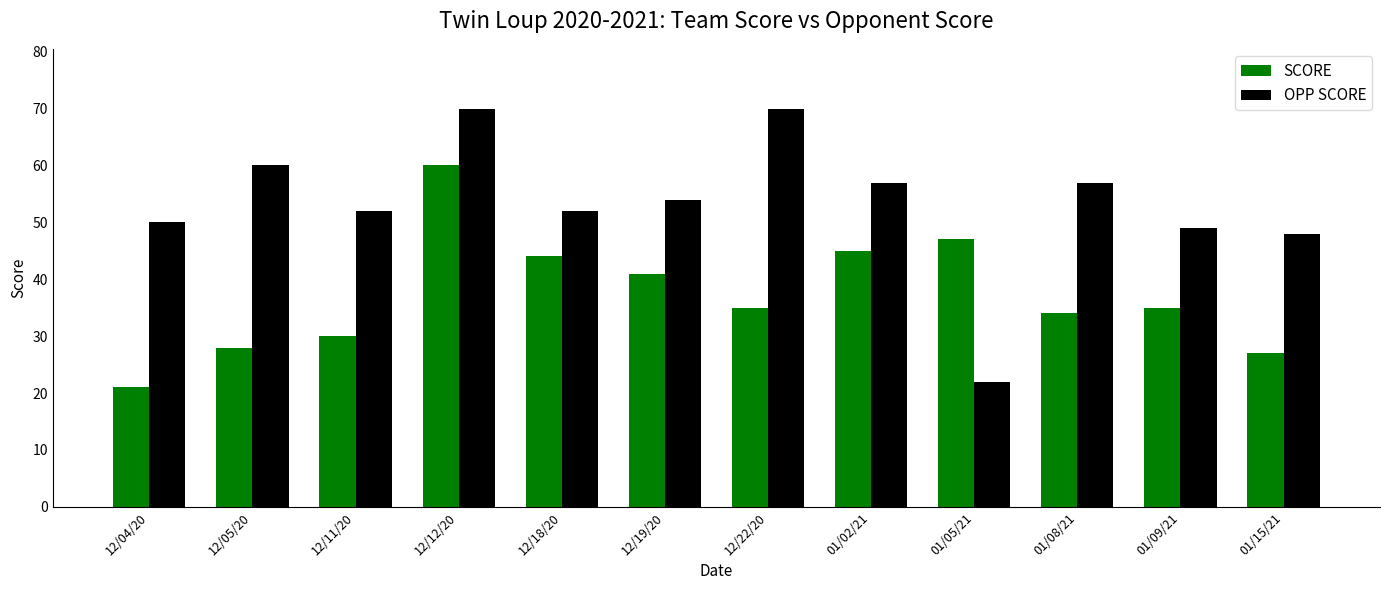

List the series in order of their overall mean, highest first.

OPP SCORE, SCORE